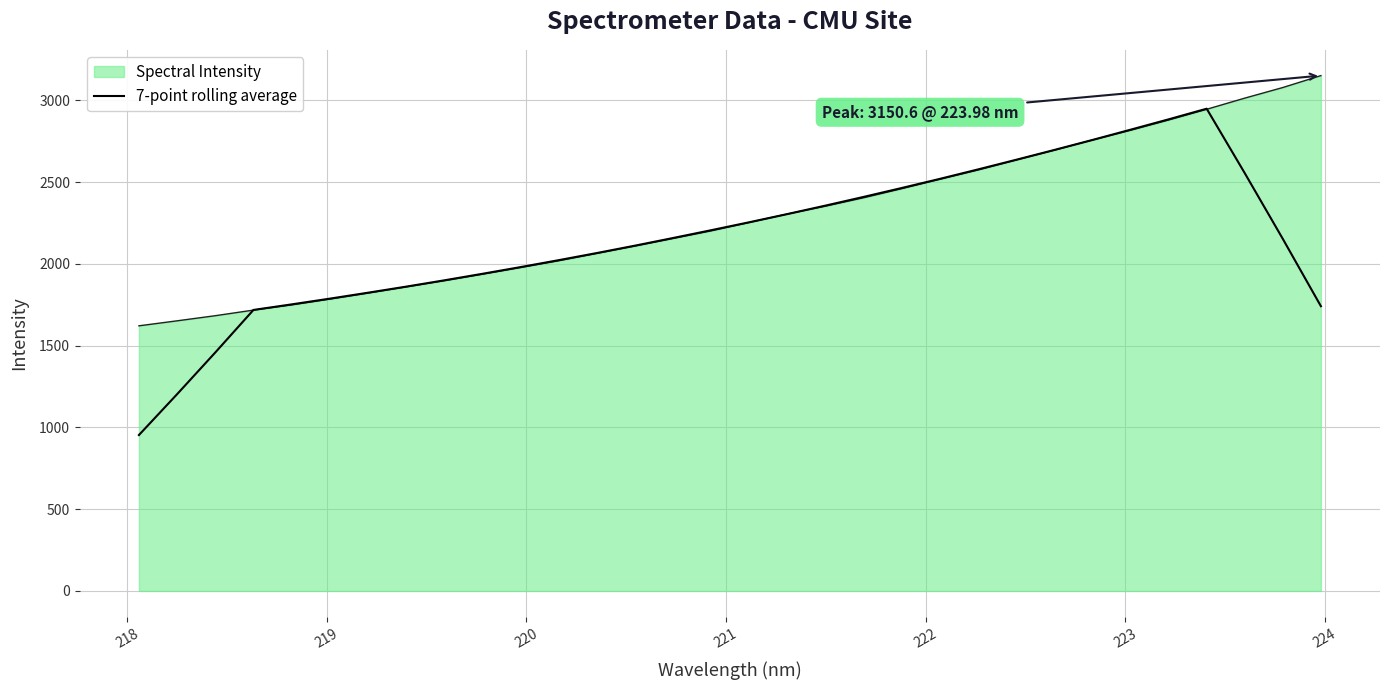

Count the number of categories in the chart.

32